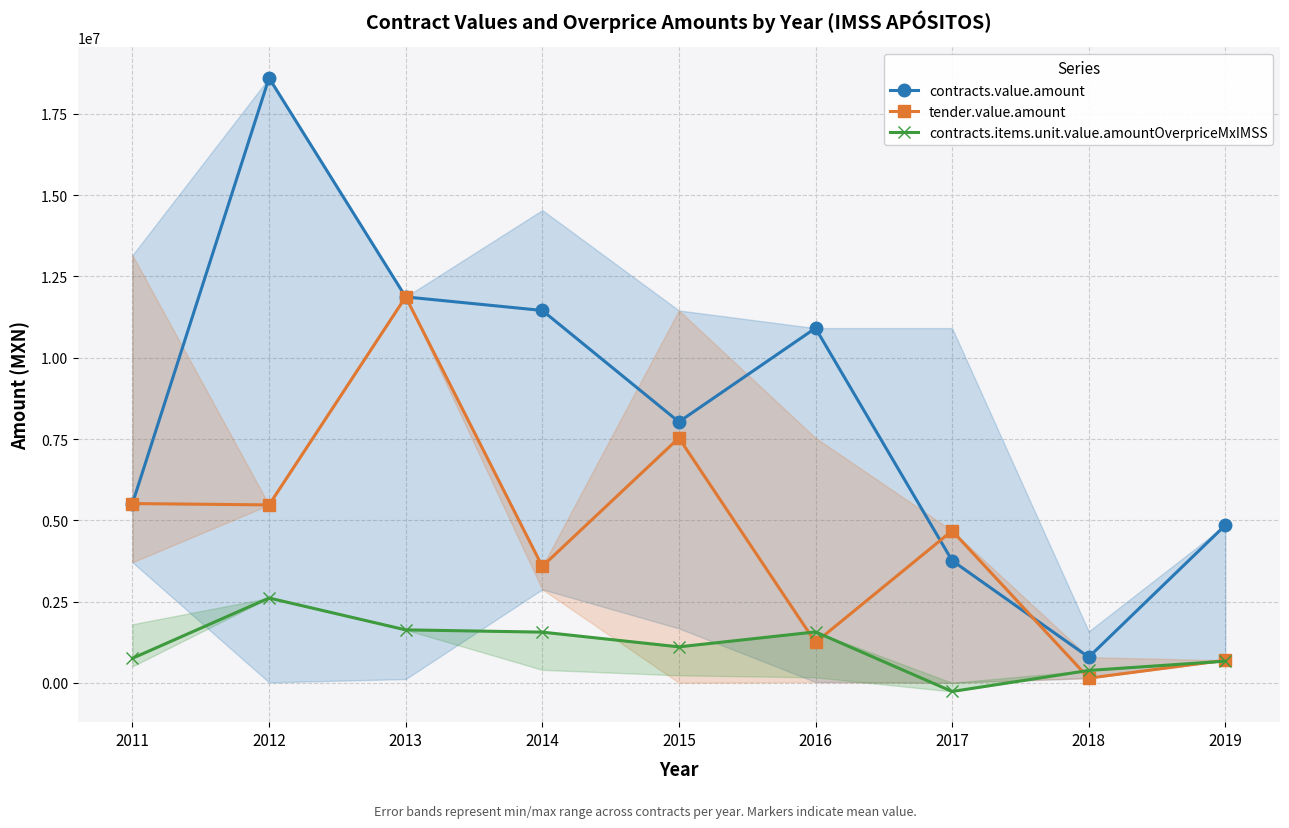

What is the difference between the highest and lowest values at 2019?

4182090.0